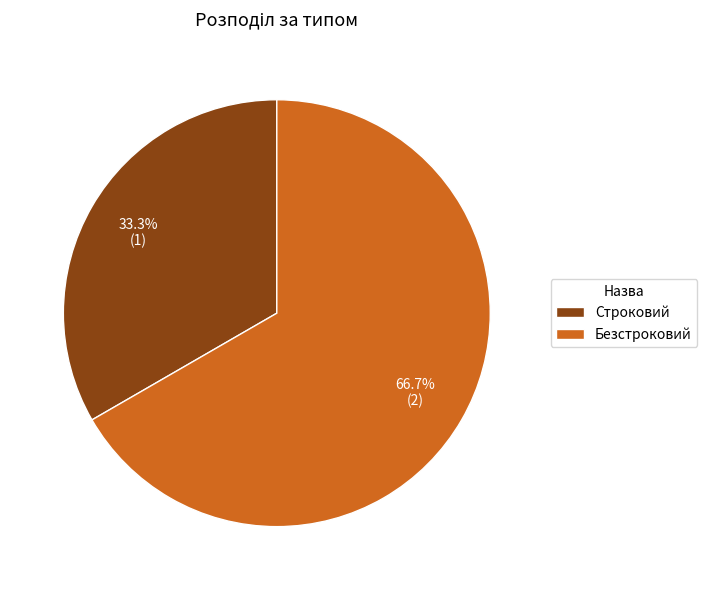

How much of the chart is everything except Строковий?

66.7%